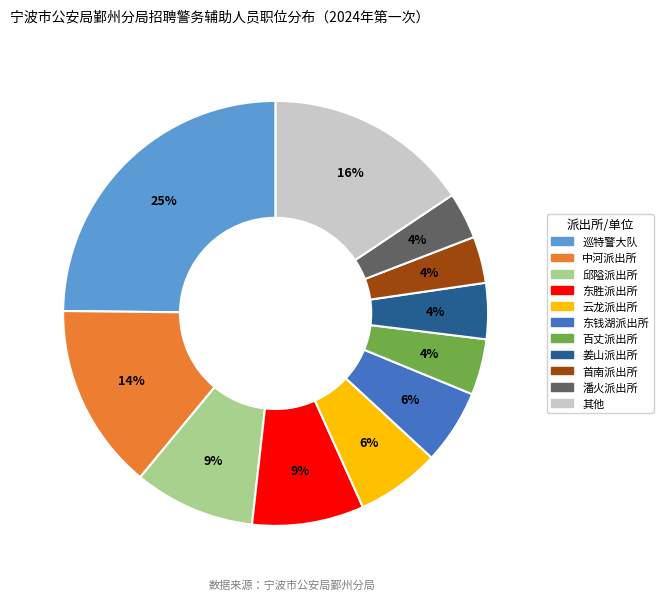

To the nearest percent, what is the difference between the largest and smallest slice percentages?

21%